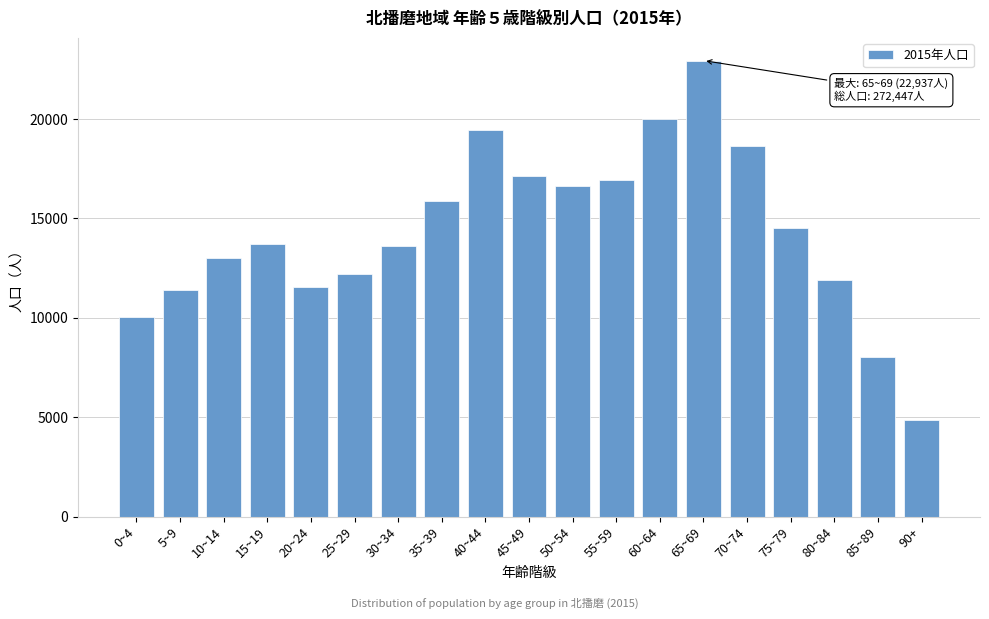

Reading left to right, extract all data points from this chart.

0~4=10026	5~9=11406	10~14=13002	15~19=13734	20~24=11558	25~29=12199	30~34=13635	35~39=15895	40~44=19447	45~49=17131	50~54=16640	55~59=16909	60~64=19993	65~69=22937	70~74=18663	75~79=14511	80~84=11880	85~89=8016	90+=4865